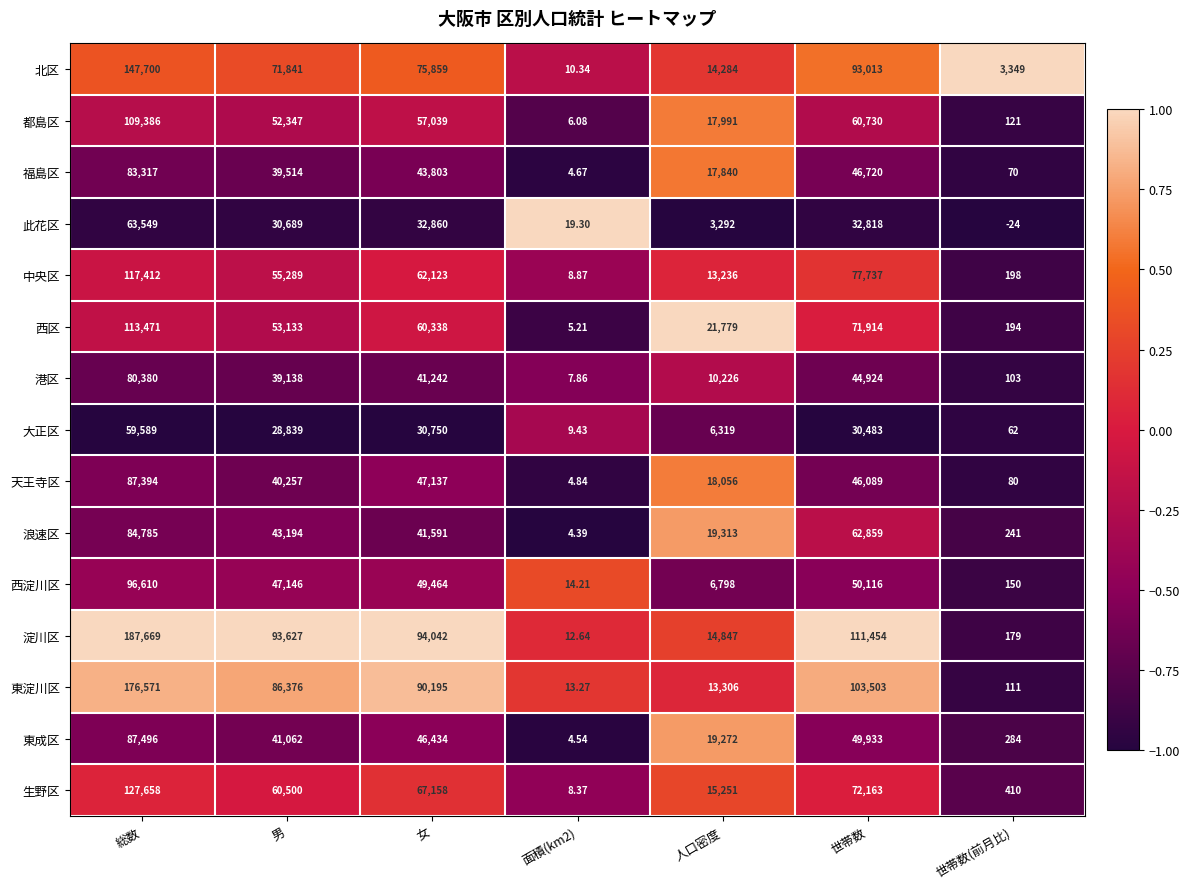

At how many categories does at least one series exceed 0?

7